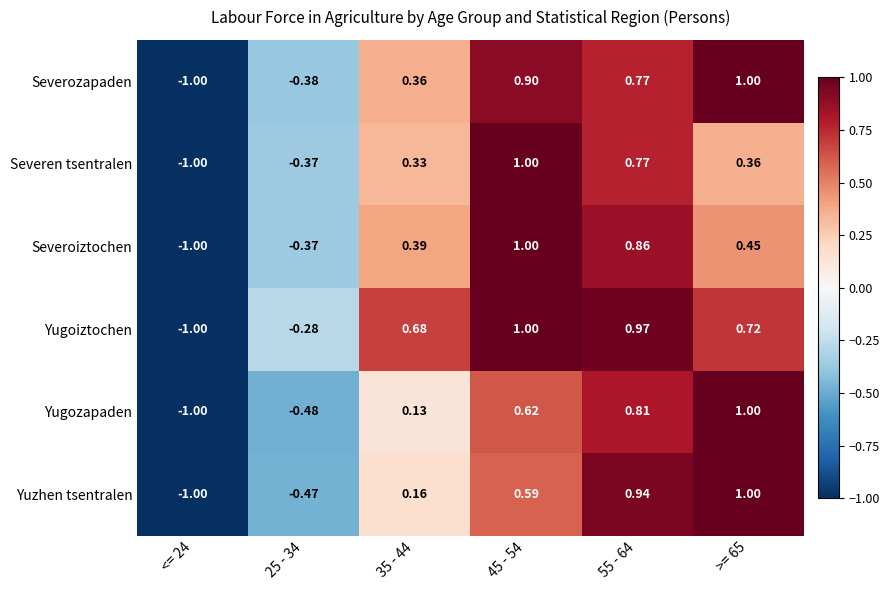

Which series has the largest total across all categories?

Yugoiztochen